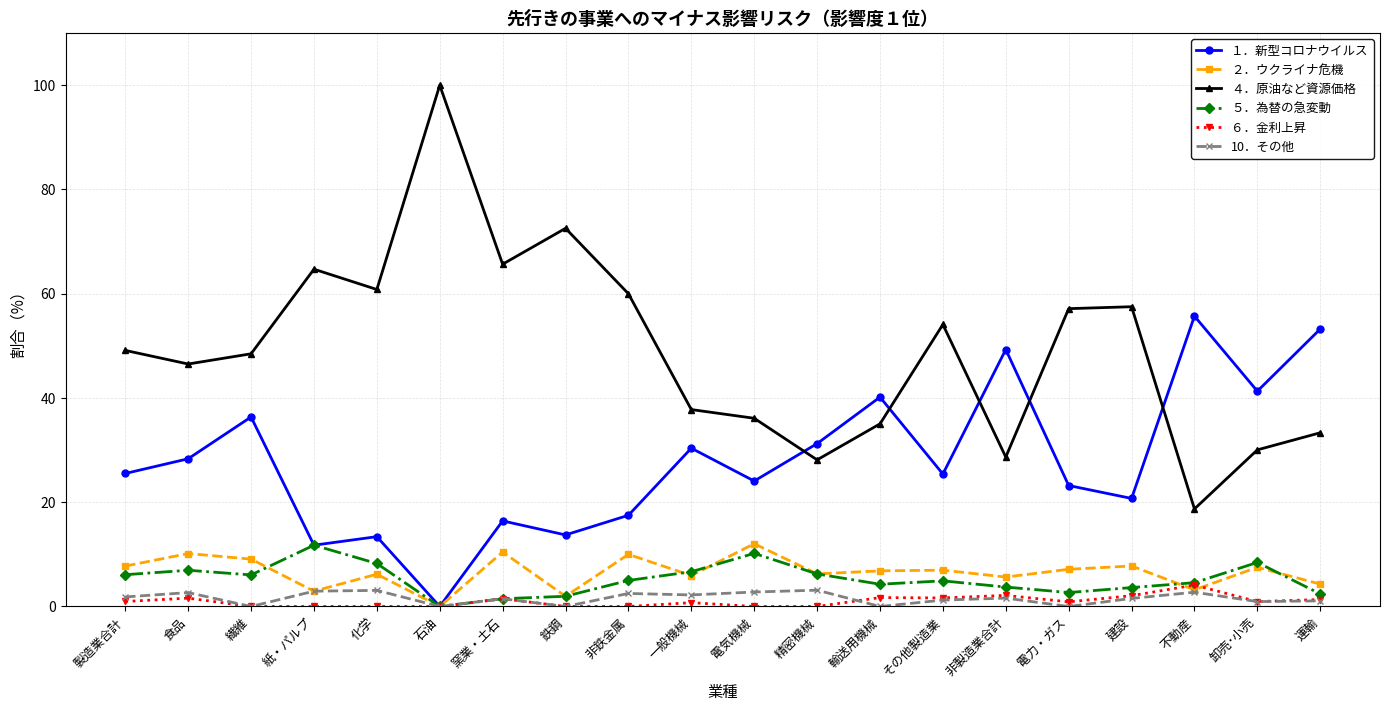

What is the difference between the highest and lowest values at 電力・ガス?

57.1